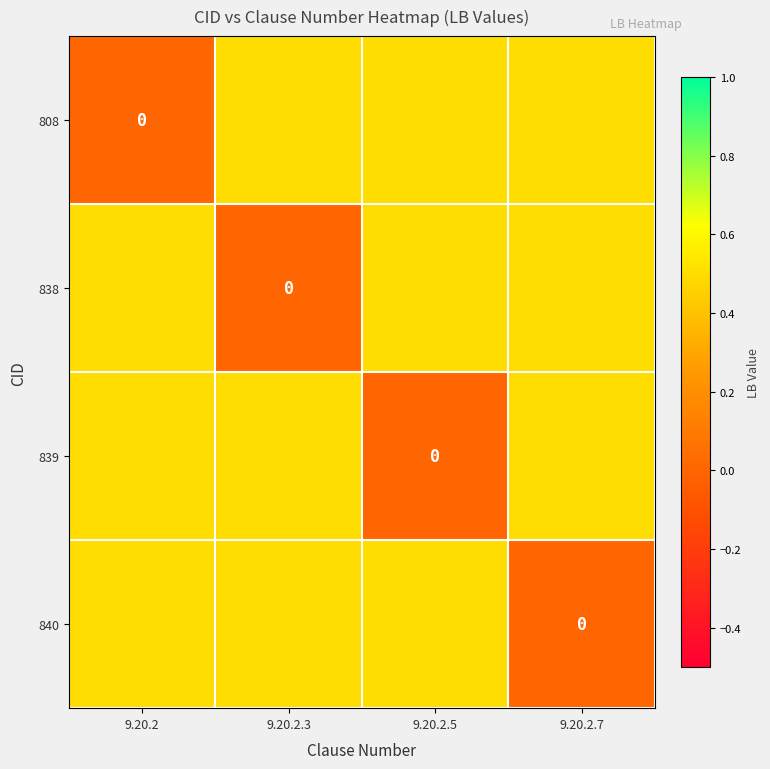

Which series has the widest spread of values?

808